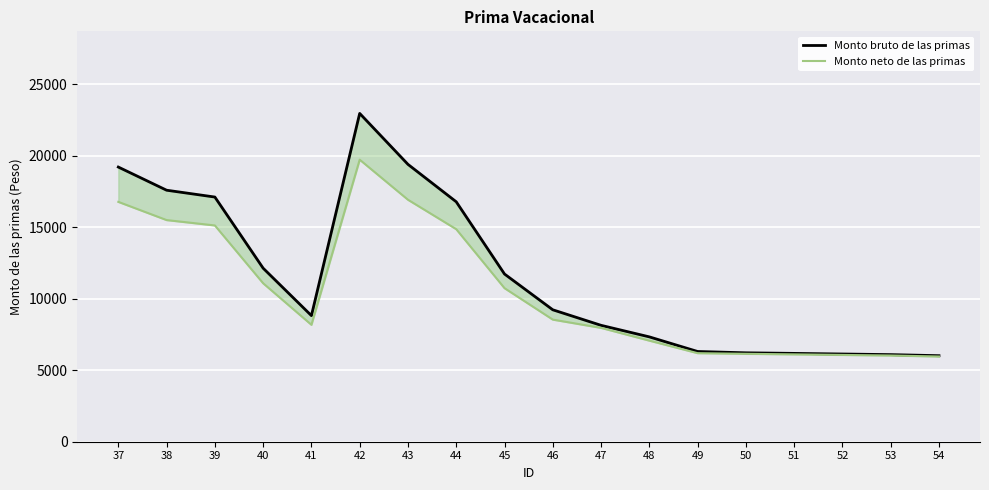

Which series has the largest total across all categories?

Monto bruto de las primas